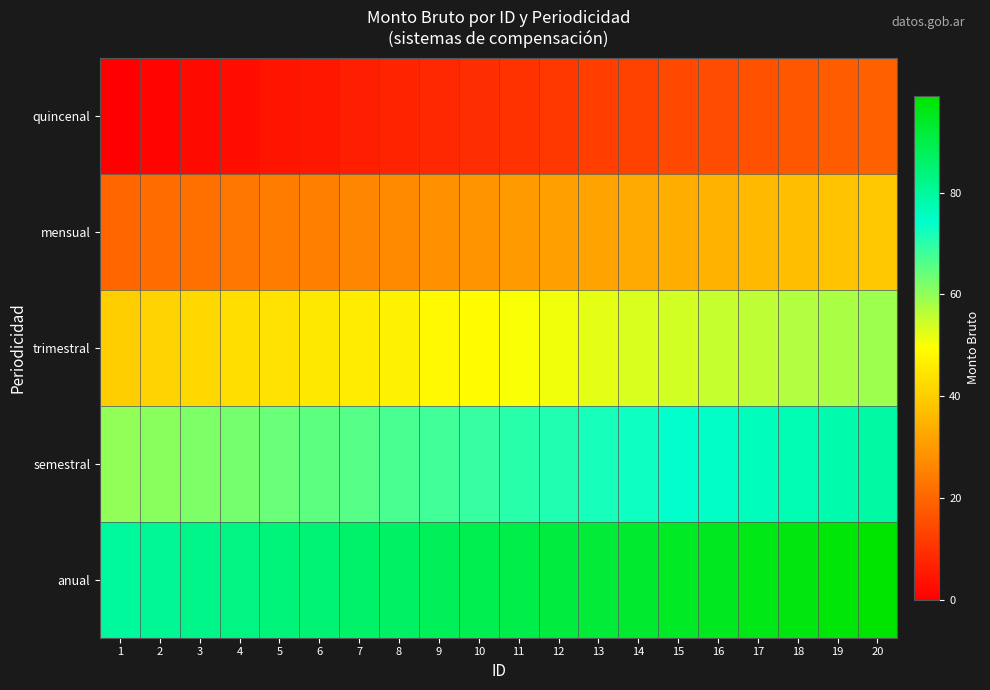

Rank the series at 18 from lowest to highest value.

quincenal, mensual, trimestral, semestral, anual